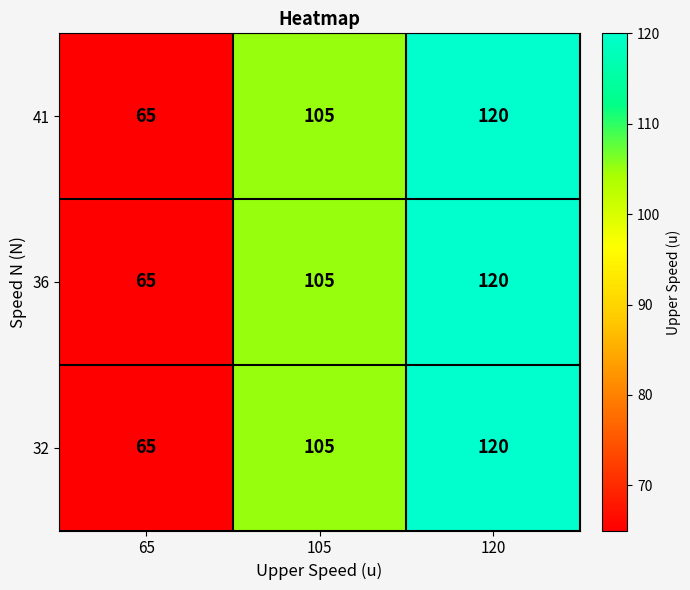

What value does the 41 series have at 105?

105